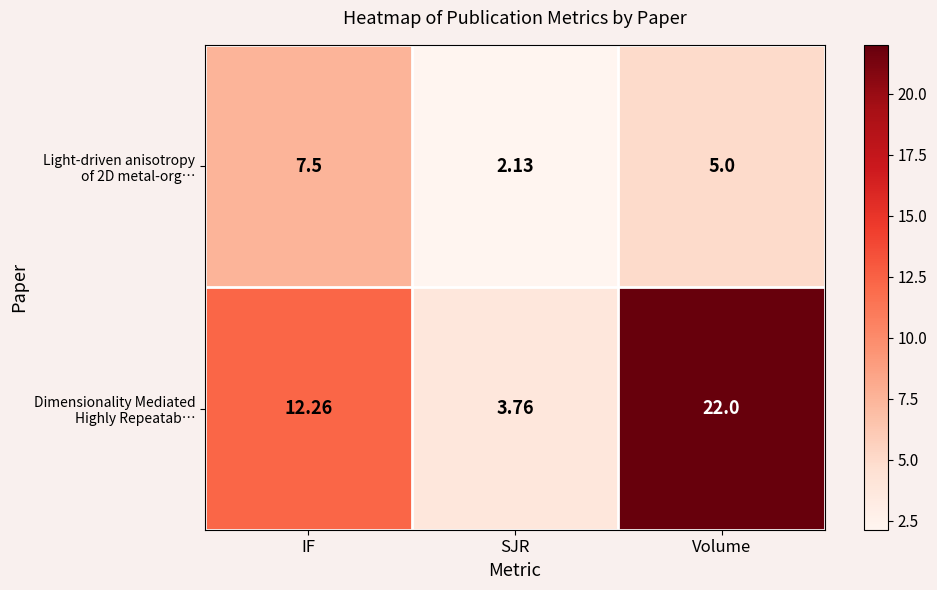

At which category is the sum across all series the highest?

Volume